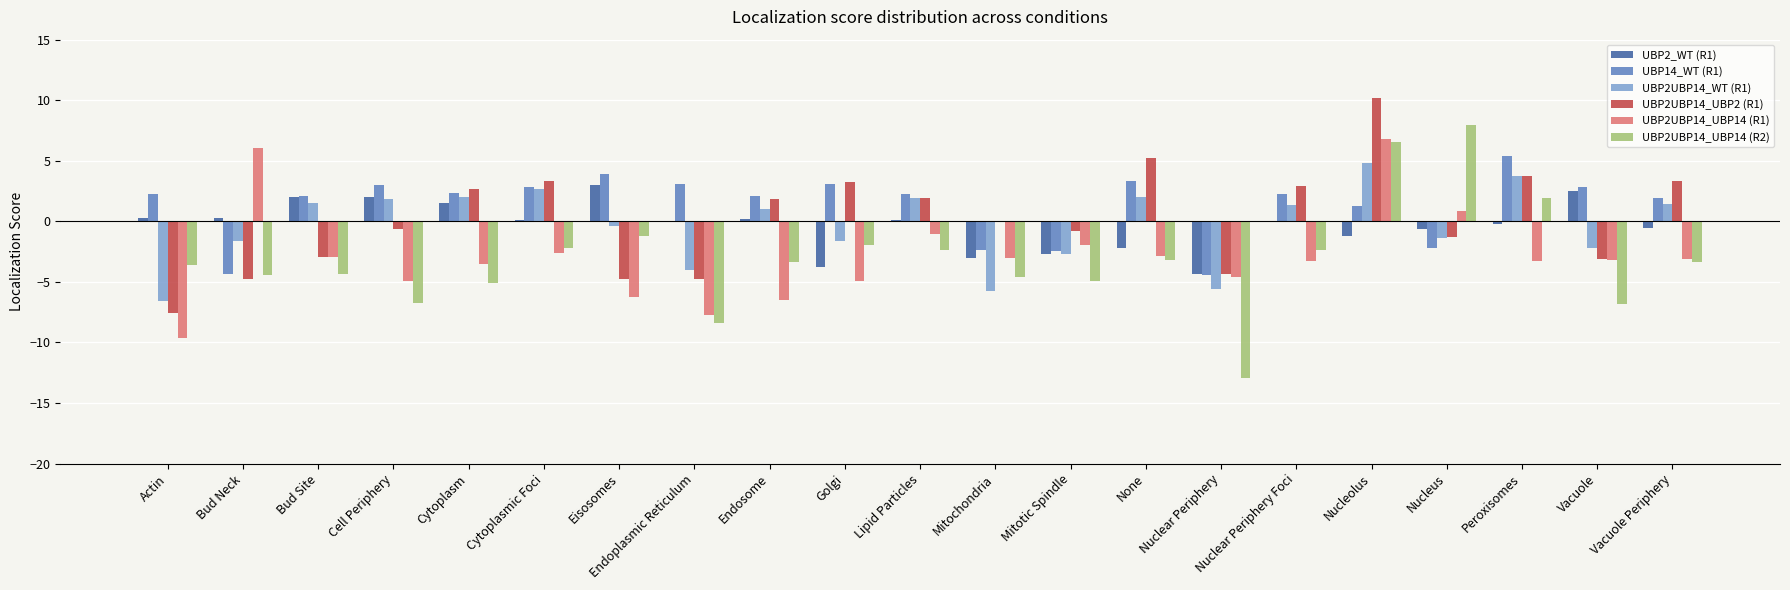

The UBP2UBP14_UBP2 (R1) series shows 3.7 at Peroxisomes. True or false?

True